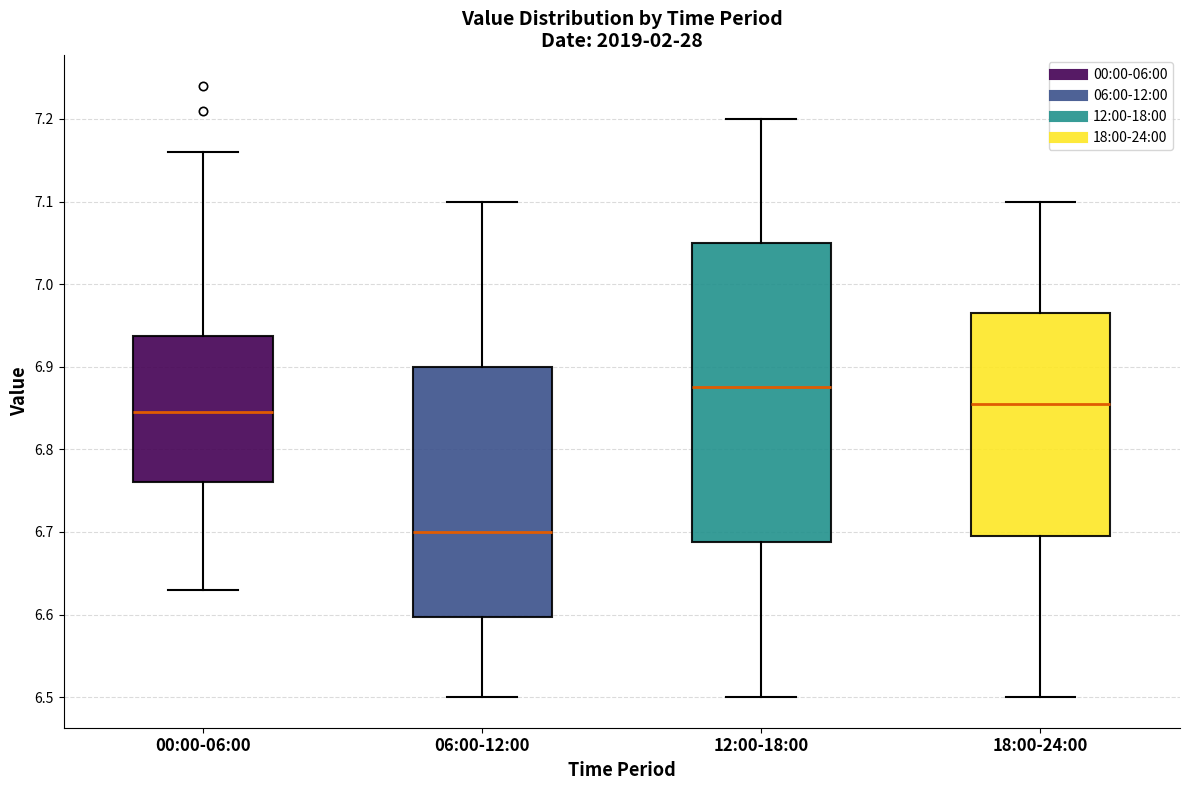

Which box is the tallest, from its lower edge to its upper edge?

12:00-18:00